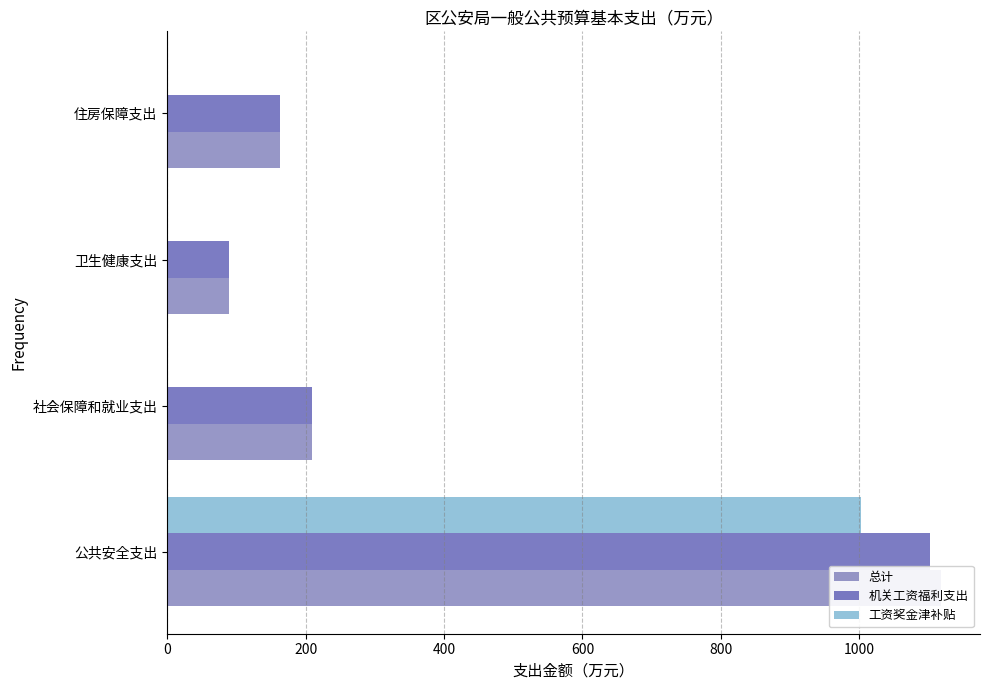

What is the difference between the maximum and minimum values in the 总计 series?

1029.4